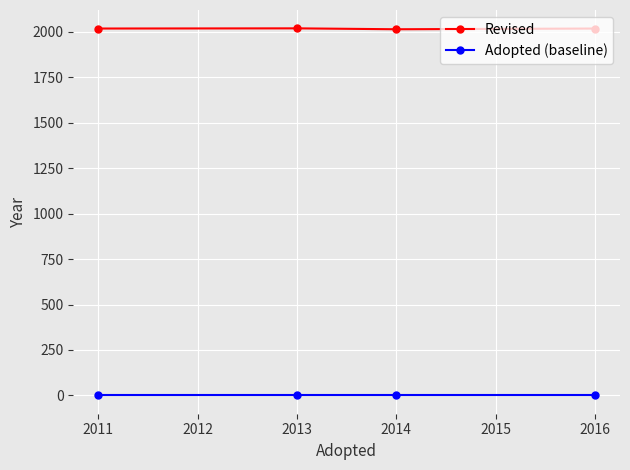

True or false: Adopted (baseline) has more than 2 points higher than both neighbors.

False